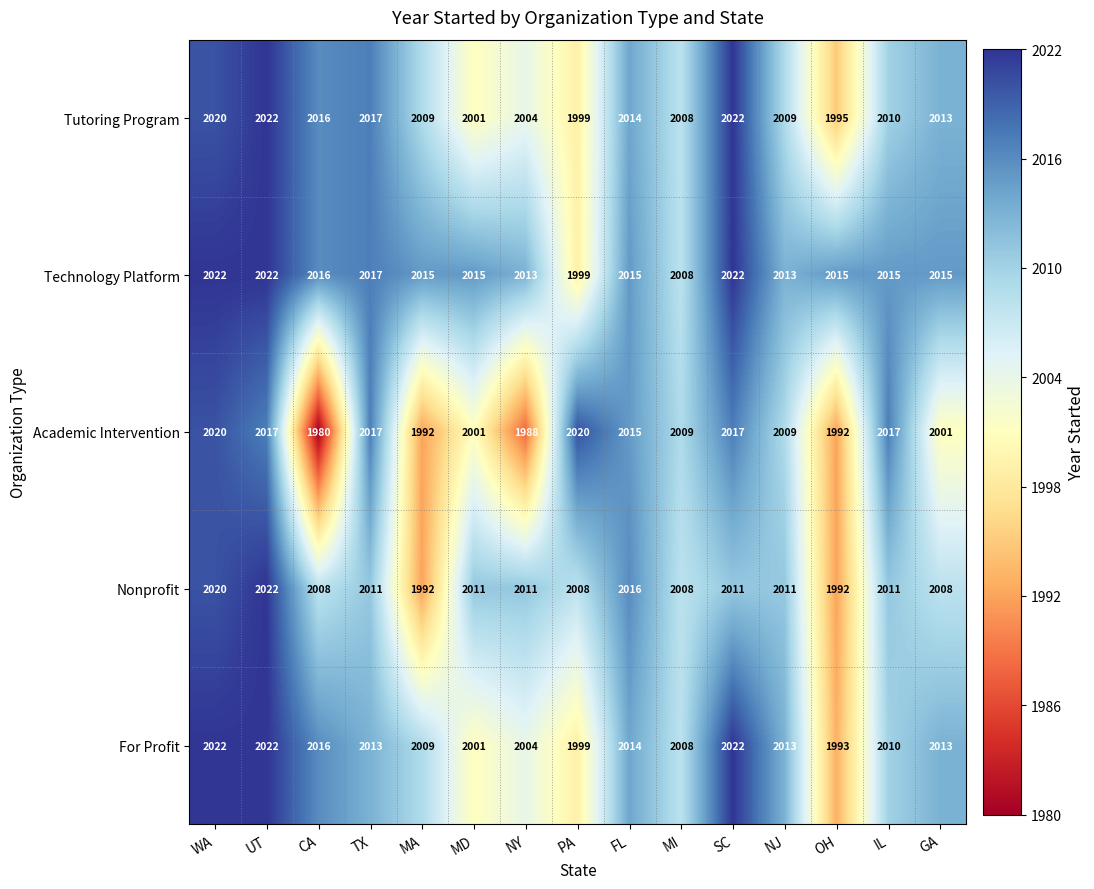

How many categories are shown in the chart?

15